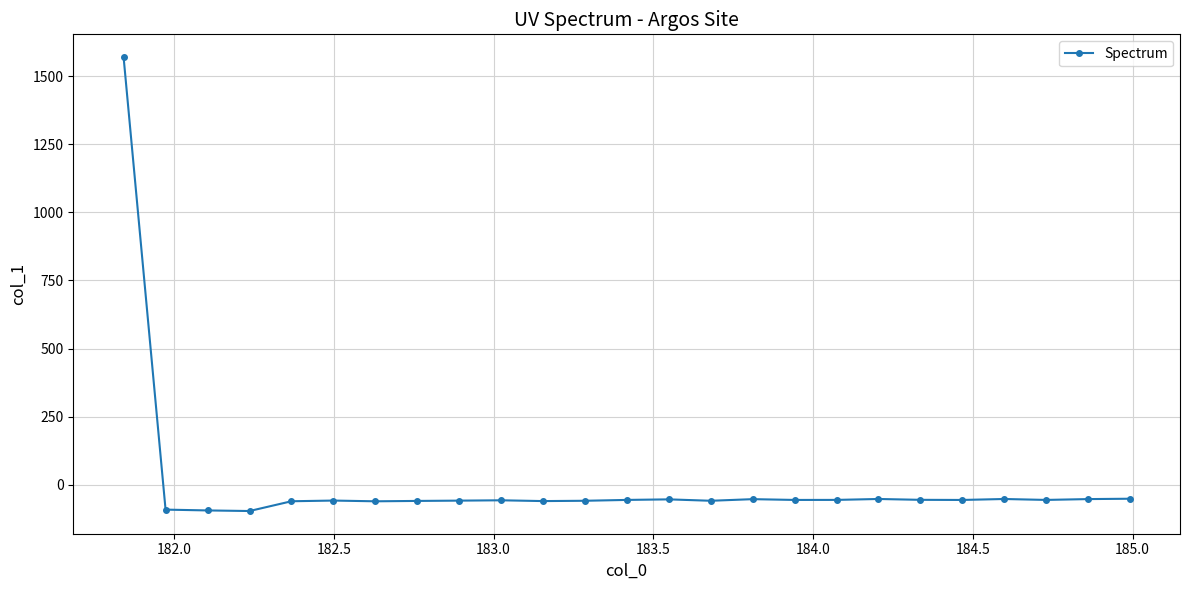

What is the greatest value displayed?

1570.9